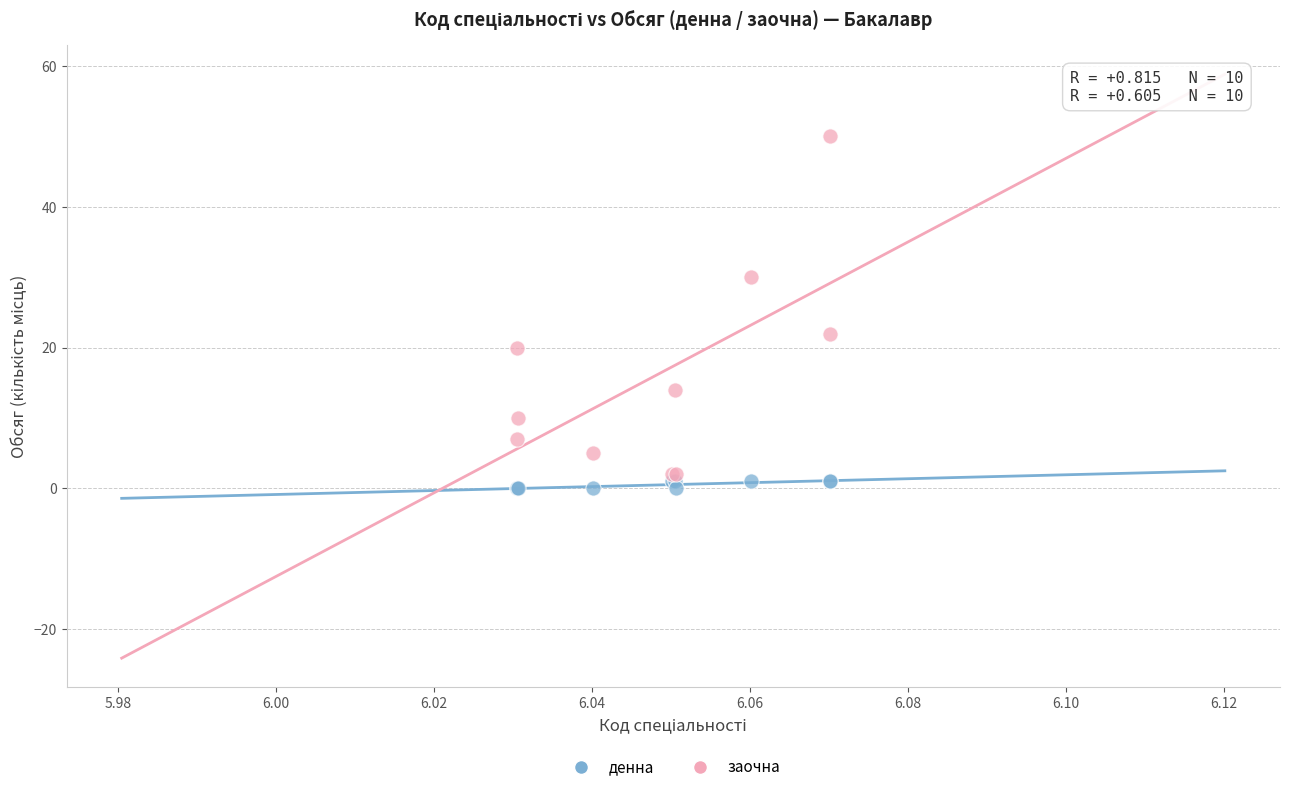

Which series has the widest spread of Y values?

заочна